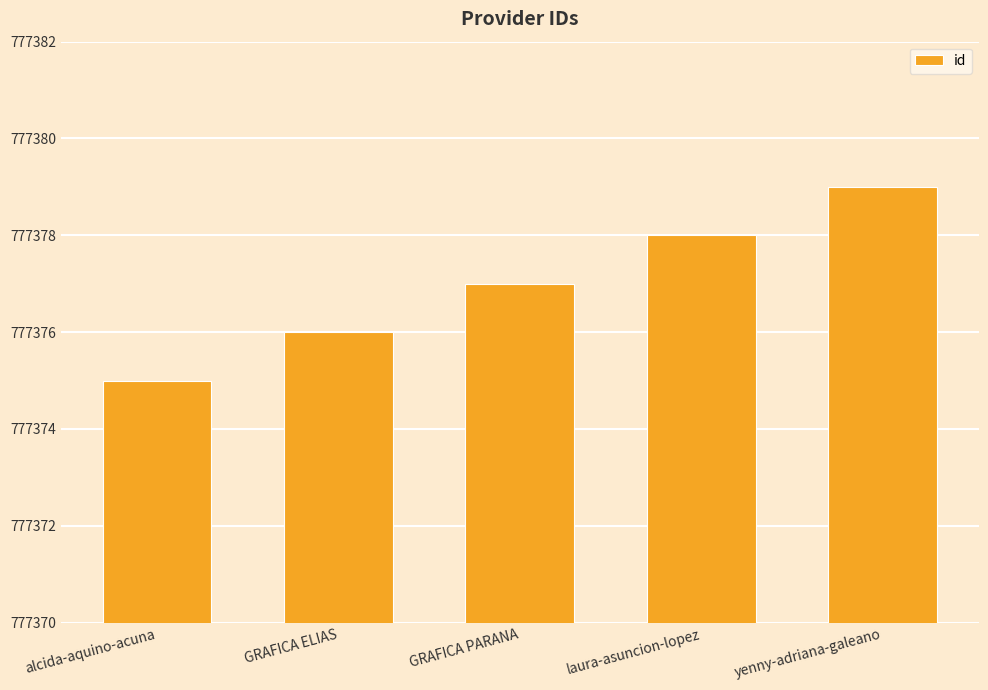

Does the chart contain stacked bars?

No